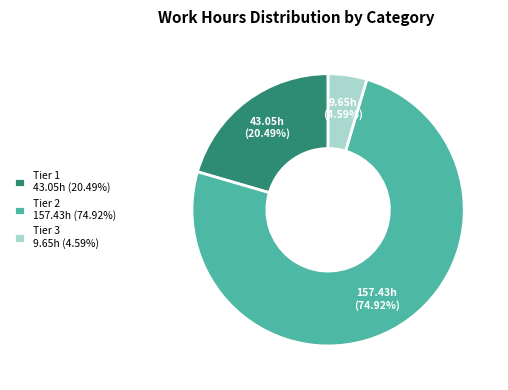

Which category has the smallest portion of the pie?

Tier 3 9.65h (4.59%)